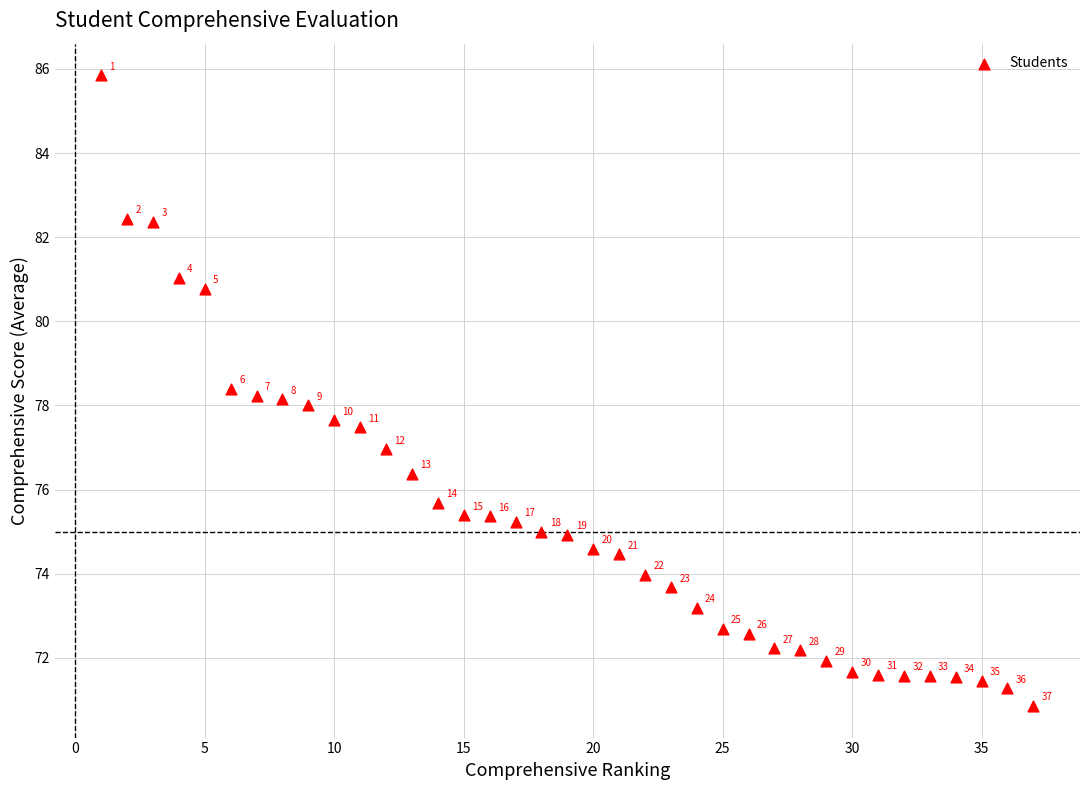

What is the range of Y values (max minus min)?

15.0